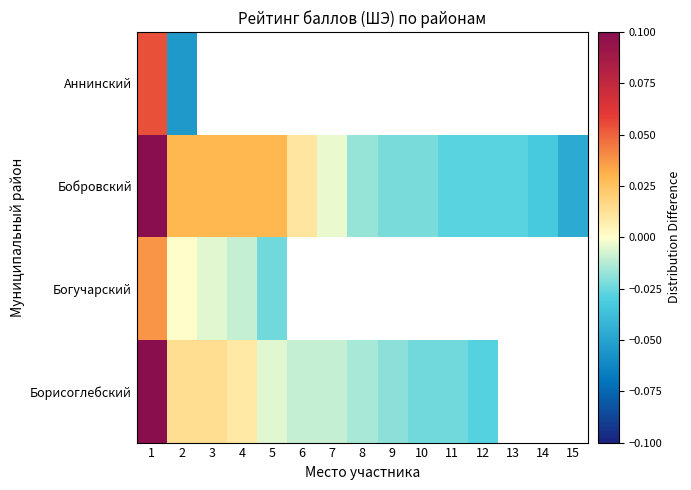

True or false: Богучарский has a value of 0.0 at 2.

False